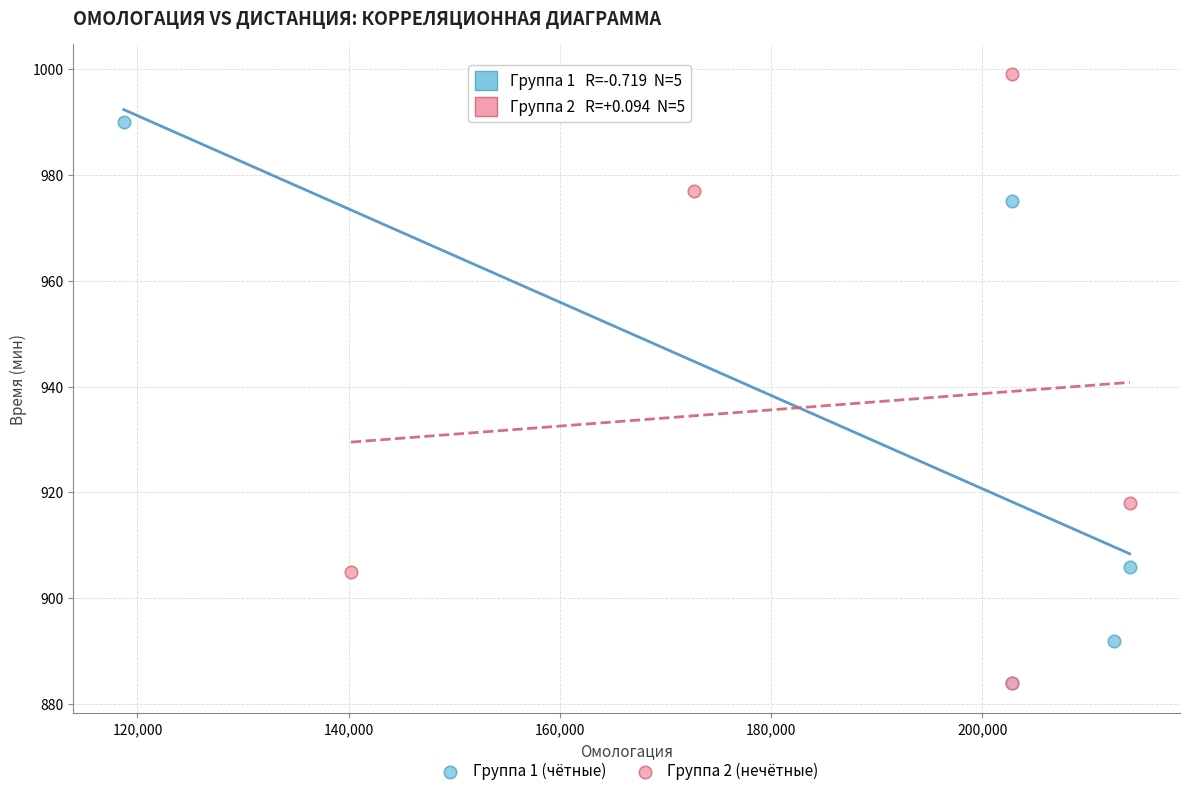

Which series has the largest Y range (max minus min)?

Группа 2 (нечётные)